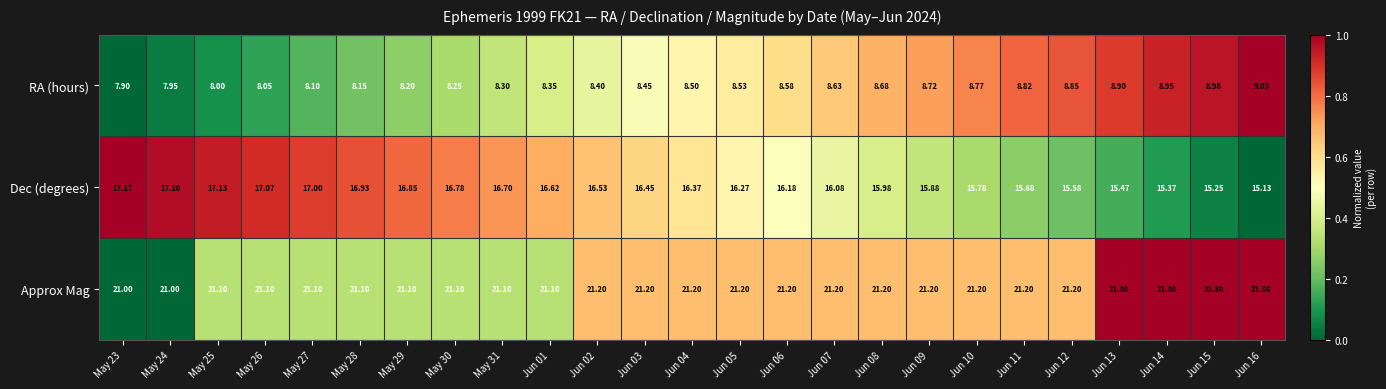

List the series in order of their overall mean, lowest first.

RA (hours), Dec (degrees), Approx Mag